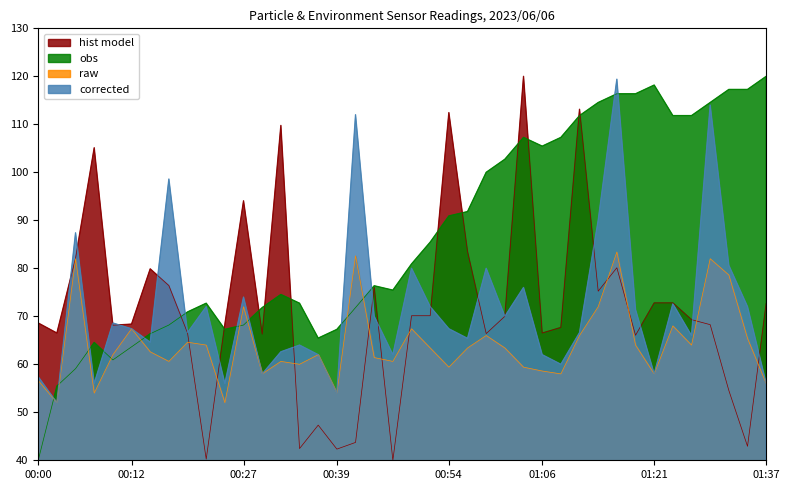

True or false: Max_cycle and SDS_P1 intersect in this chart.

True